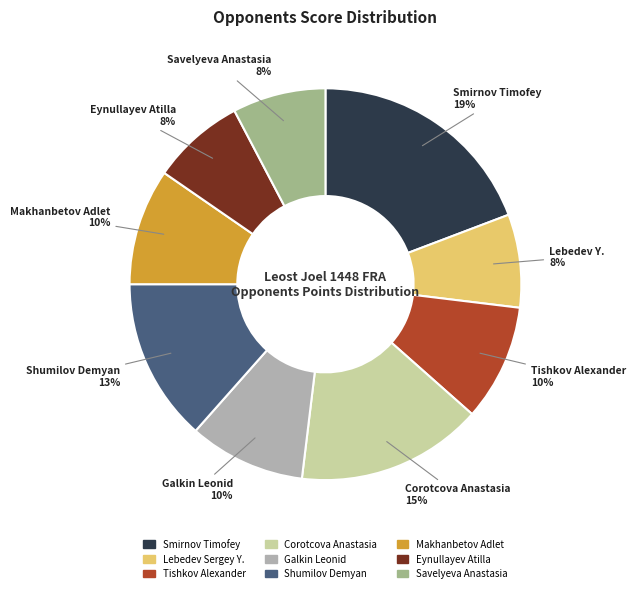

How many slices are in this pie chart?

9